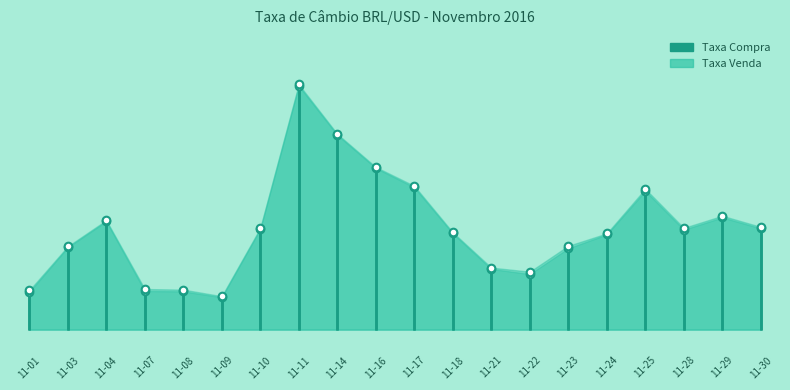

Which series has the largest Y range (max minus min)?

Taxa Venda marker